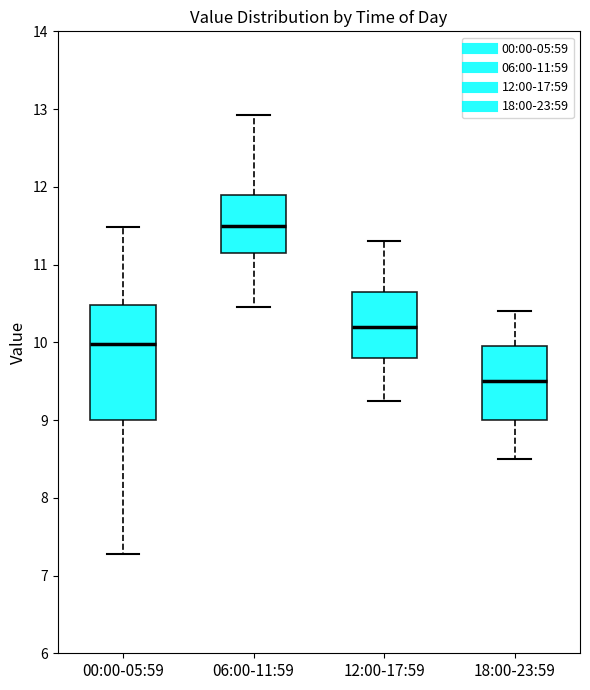

Where does the median line of the box for 18:00-23:59 sit on the y-axis? The values are not printed on the chart, so give them approximately, as read against the axis.

9.5